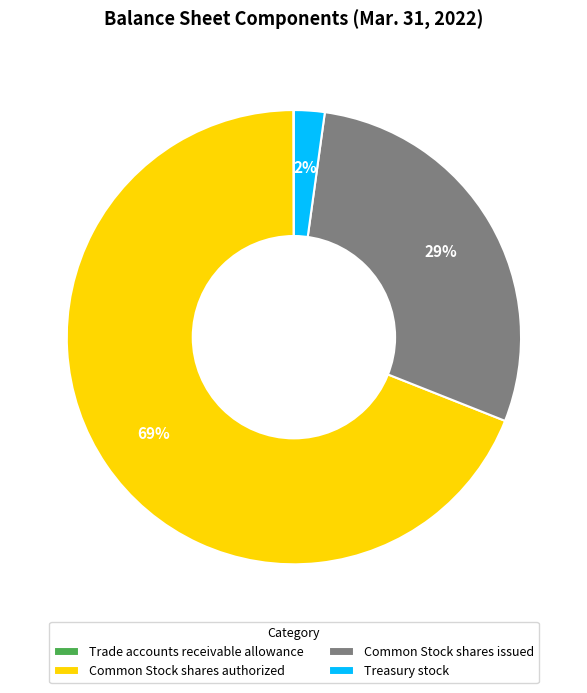

Is there a majority slice in this chart?

Yes